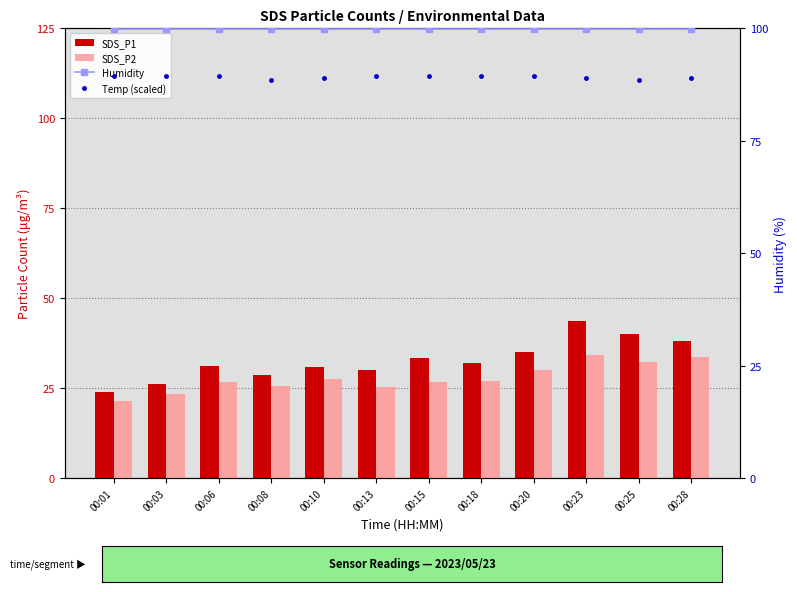

Between 00:08 and 00:10, which series saw the biggest shift?

SDS_P1